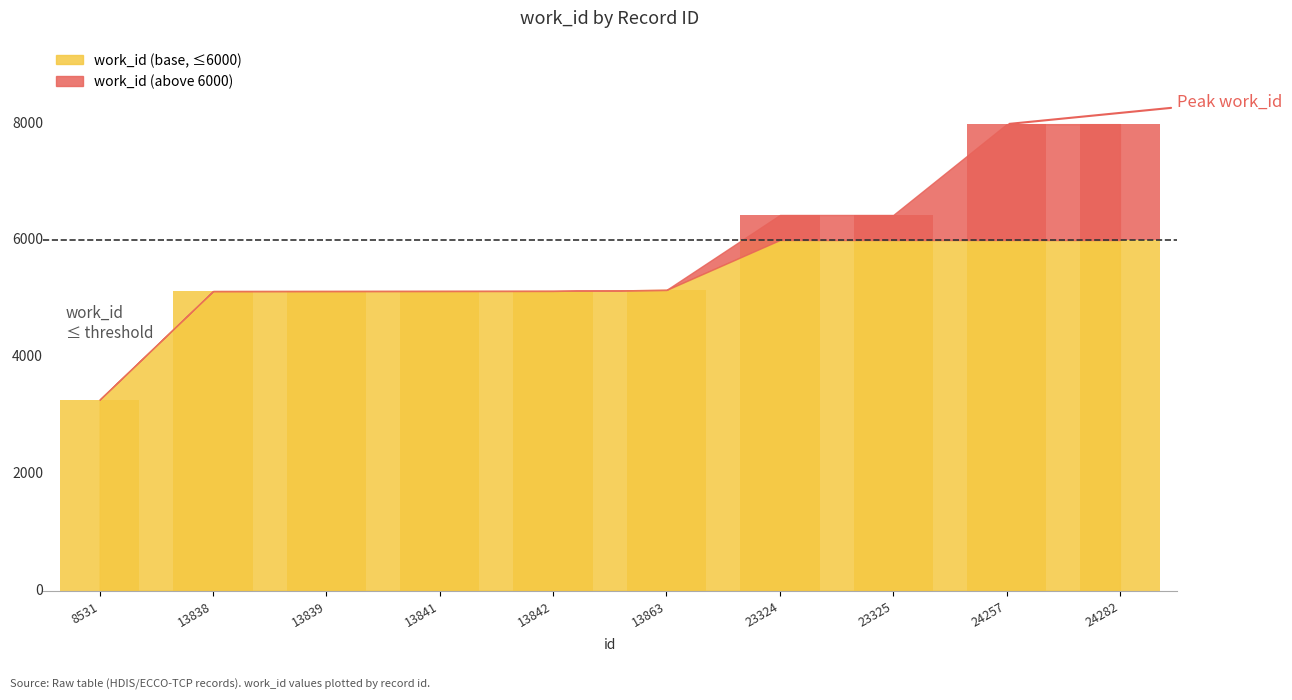

Are the bars horizontal?

No